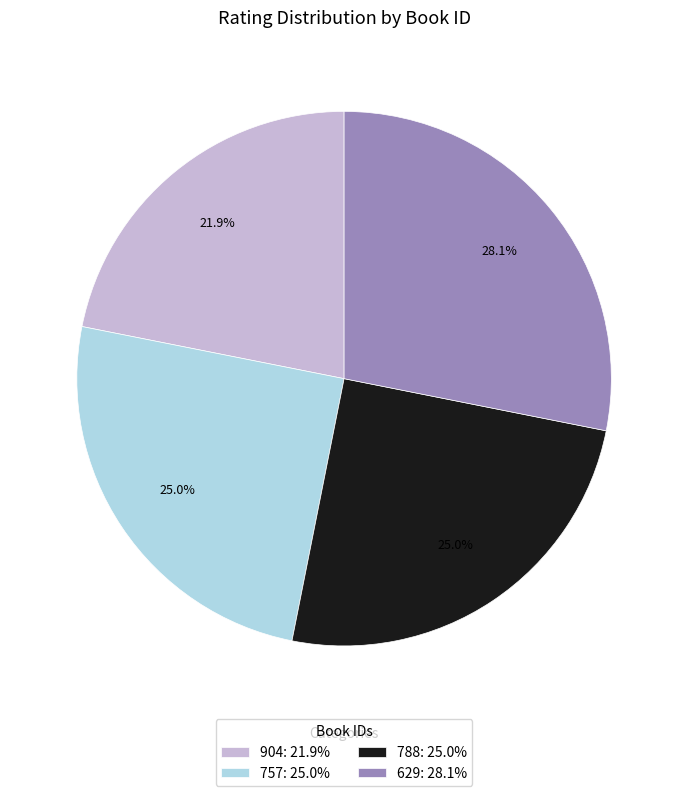

How many slices are in this pie chart?

4